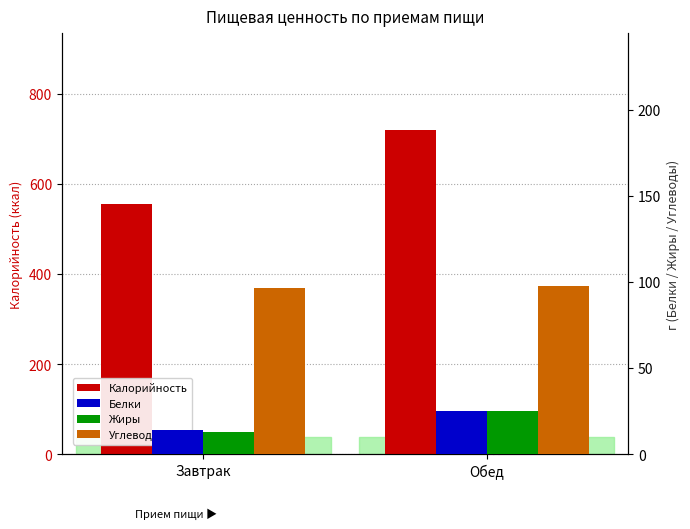

Reading right to left, extract all data points from this chart.

Калорийность: Обед=718.7	Завтрак=556.4
Белки: Обед=25.1	Завтрак=13.9
Жиры: Обед=25.3	Завтрак=12.7
Углеводы: Обед=97.7	Завтрак=96.4